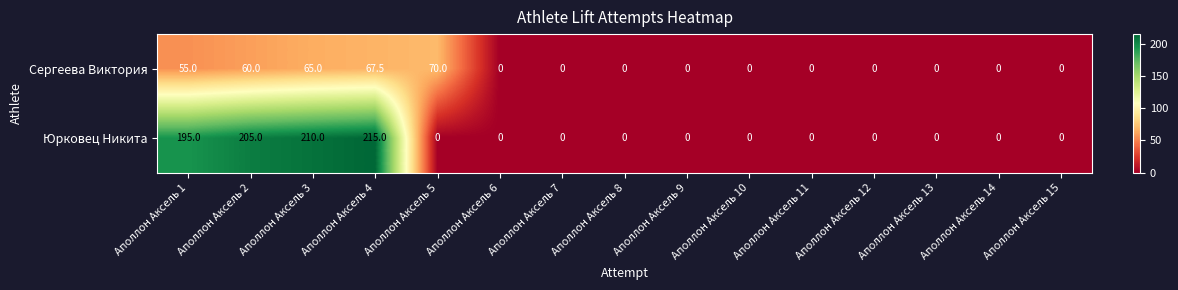

The Юрковец Никита series shows 0.0 at Аполлон Аксель 9. True or false?

True